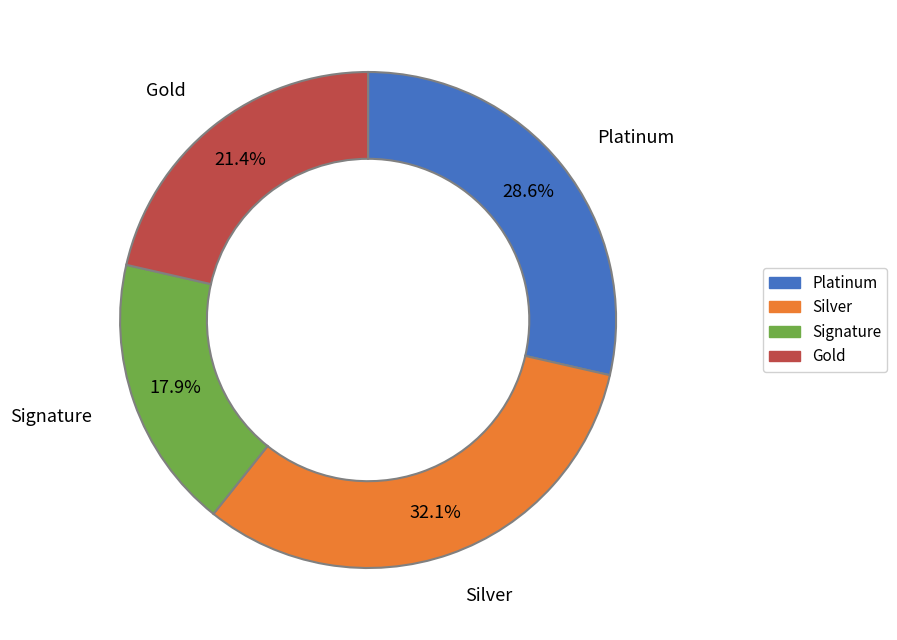

Is there any slice that represents more than half of the pie?

No